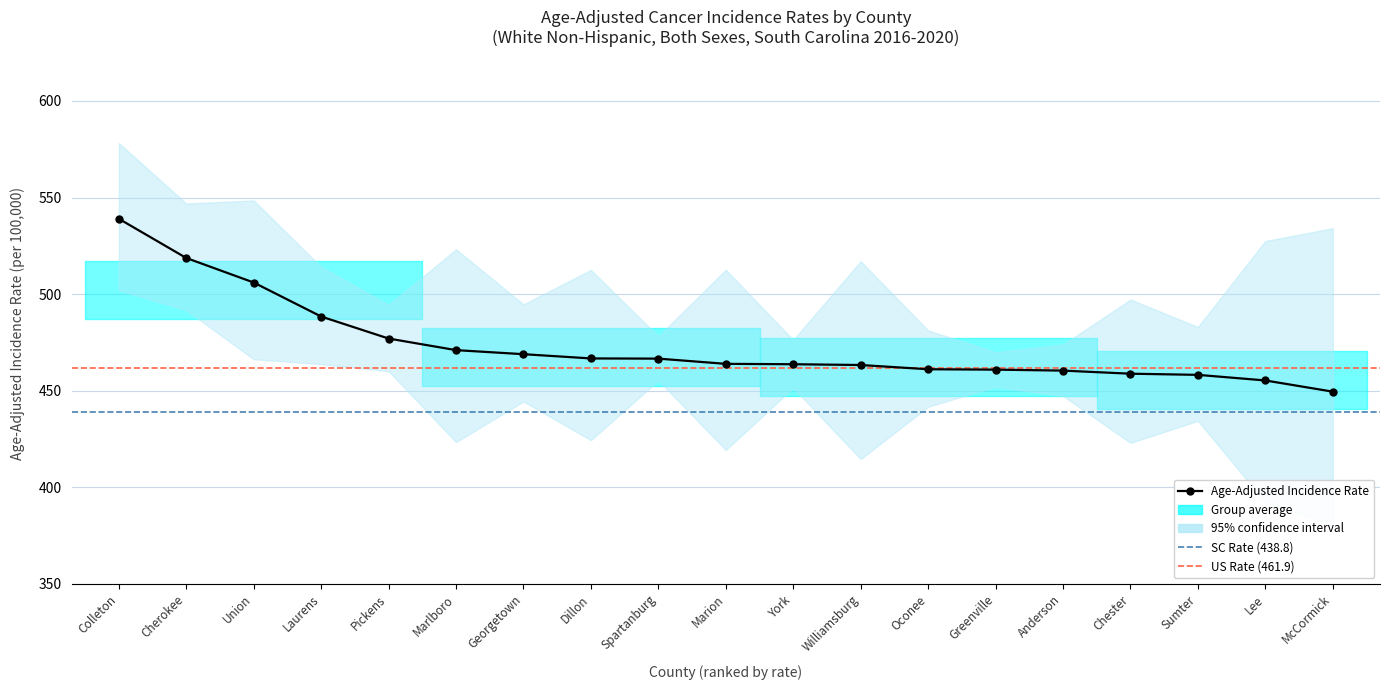

How many lines are shown in the chart?

3